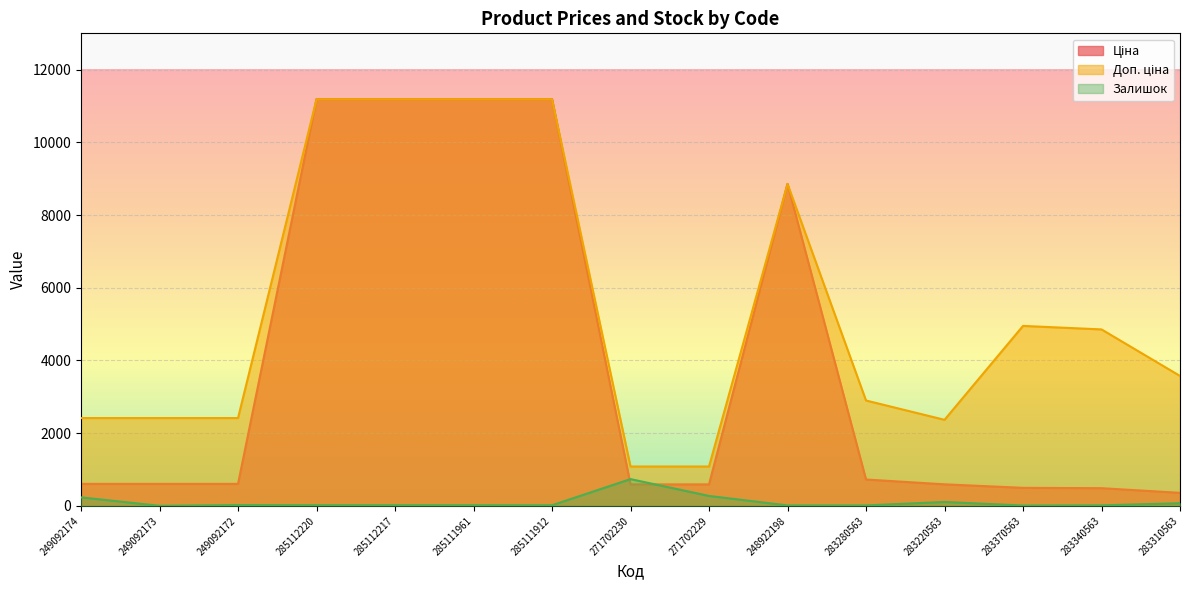

Which has a higher value, 249092174 or 283220563?

249092174